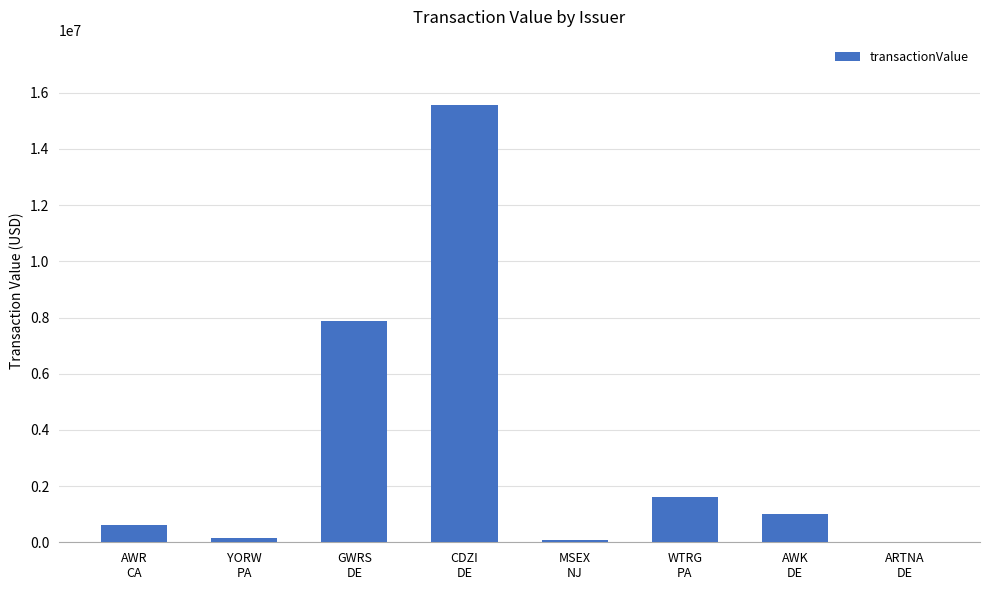

What is the sum of all values?

26913241